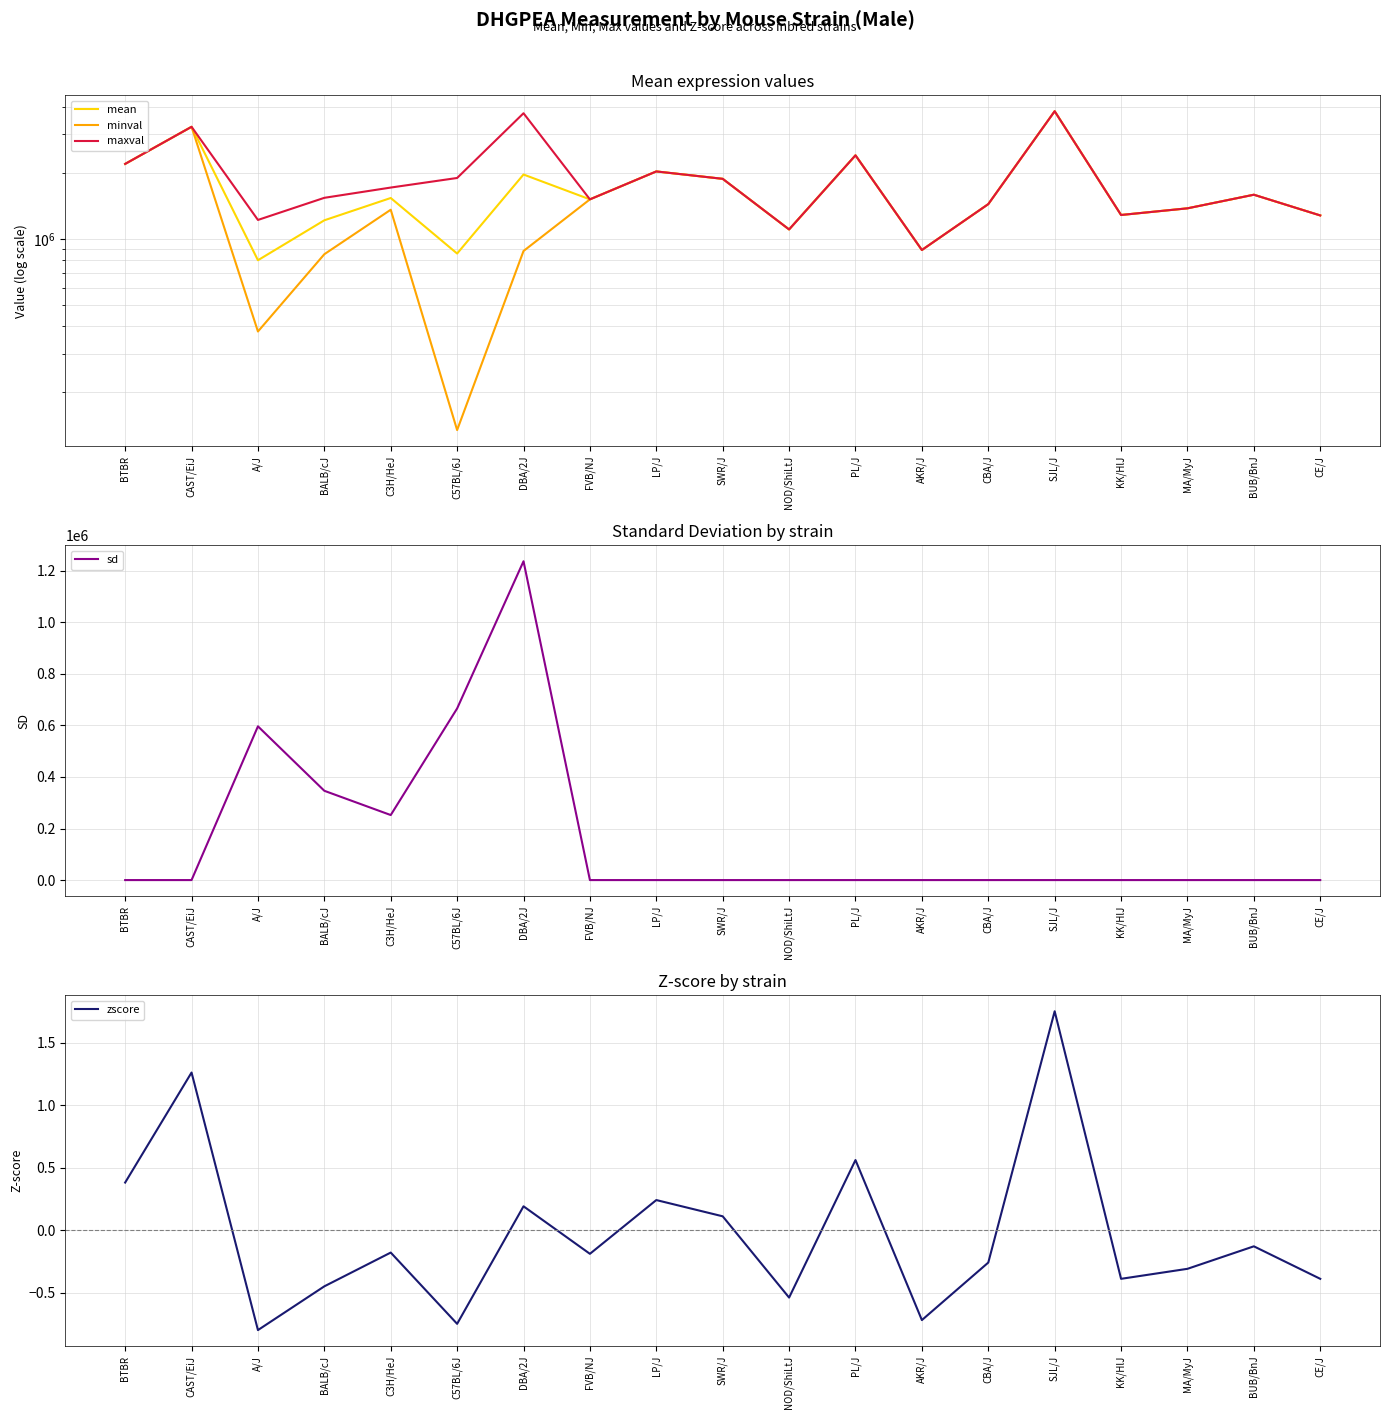

What is the maximum value for mean?

3829033.0